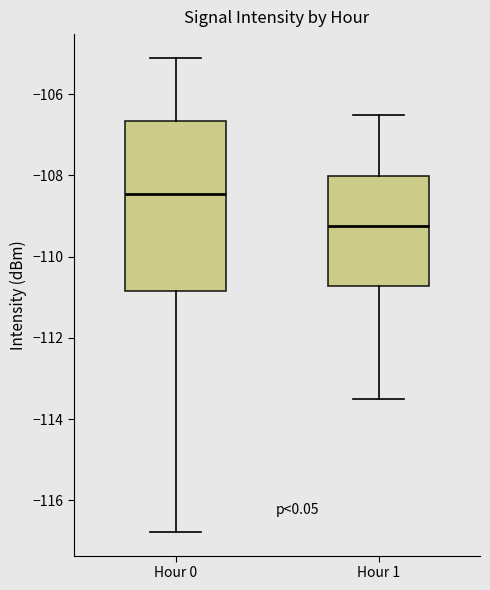

Which box is the tallest, from its lower edge to its upper edge?

Hour 0